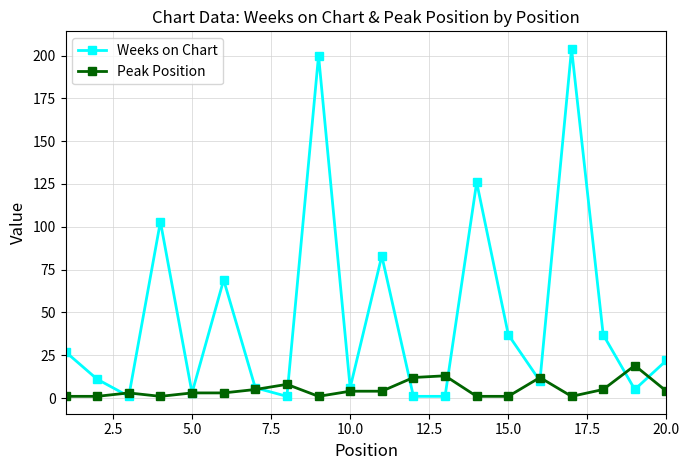

How many data points does each series have?

20